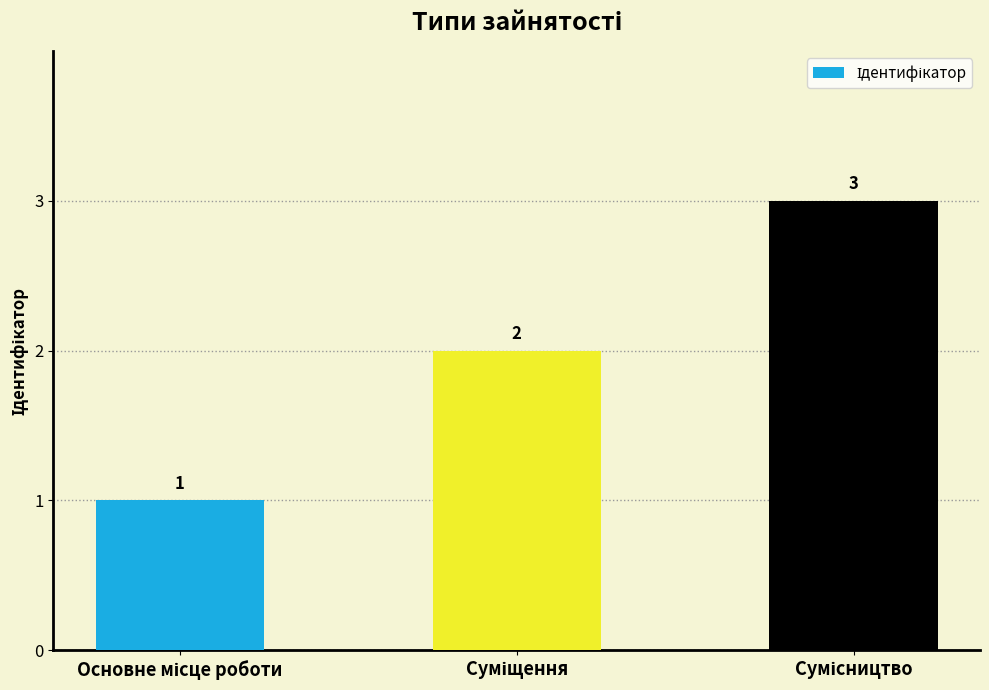

What is the greatest value displayed?

3